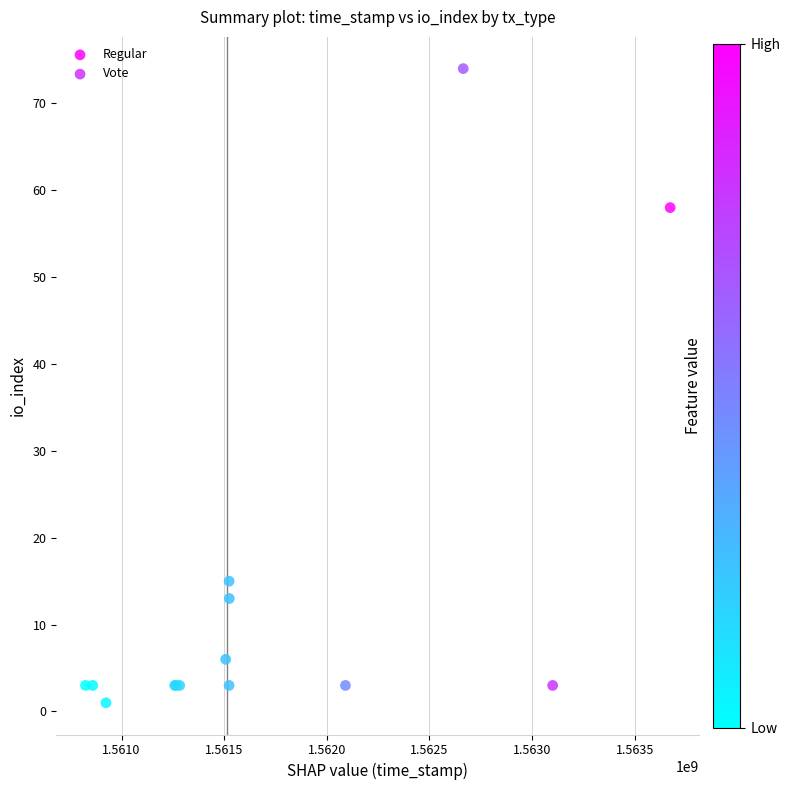

Which series contains the highest Y value?

Regular